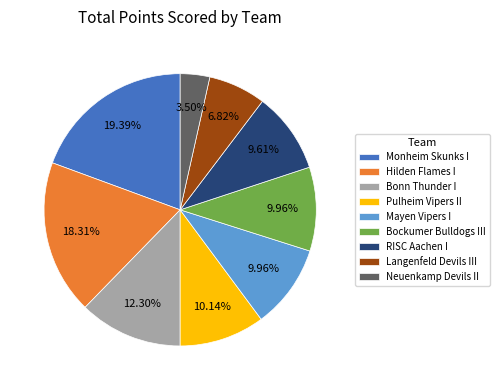

Does any single category account for the majority?

No